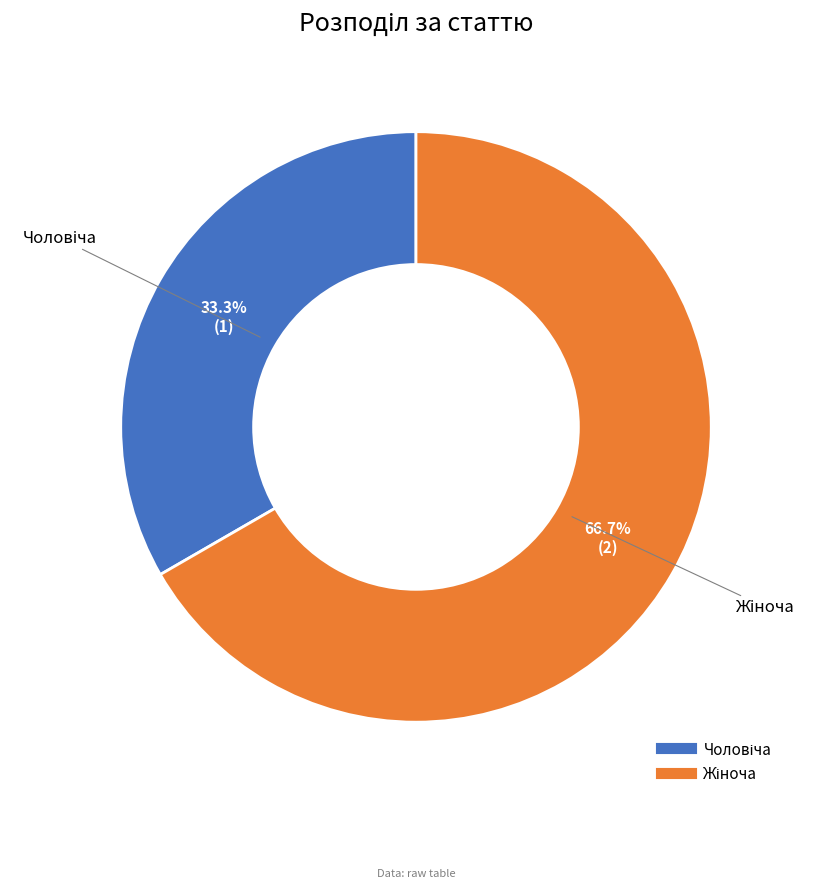

How many segments does this pie chart have?

2